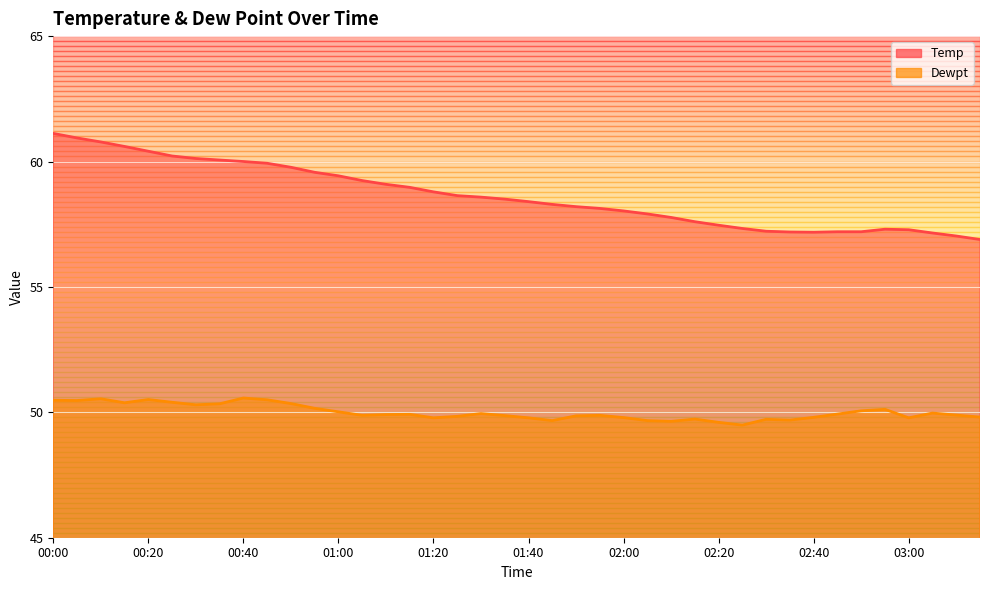

What value does the Temp series have at 02:50?

57.2